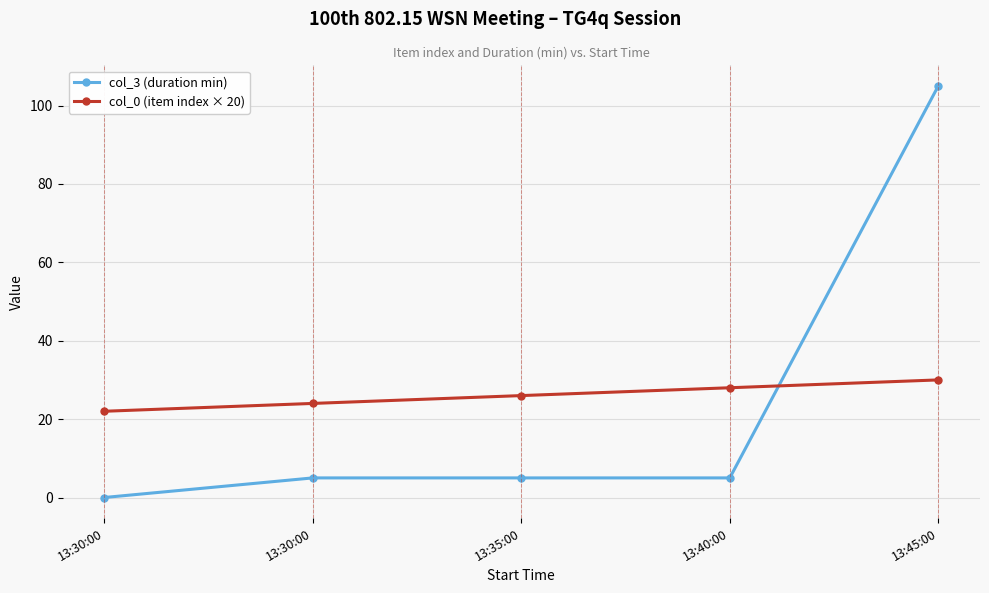

How many series are shown in this chart?

2